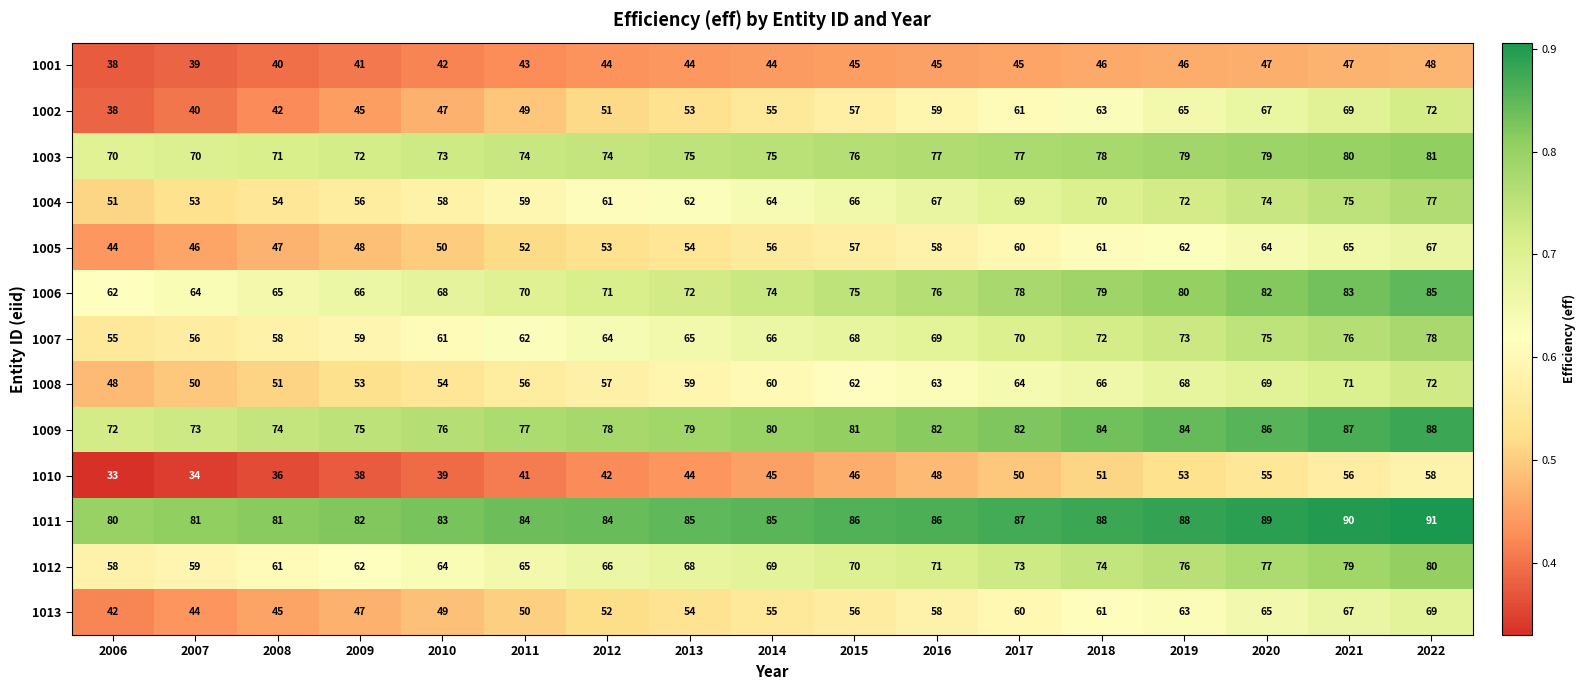

At which label does 1004 reach its minimum?

2006